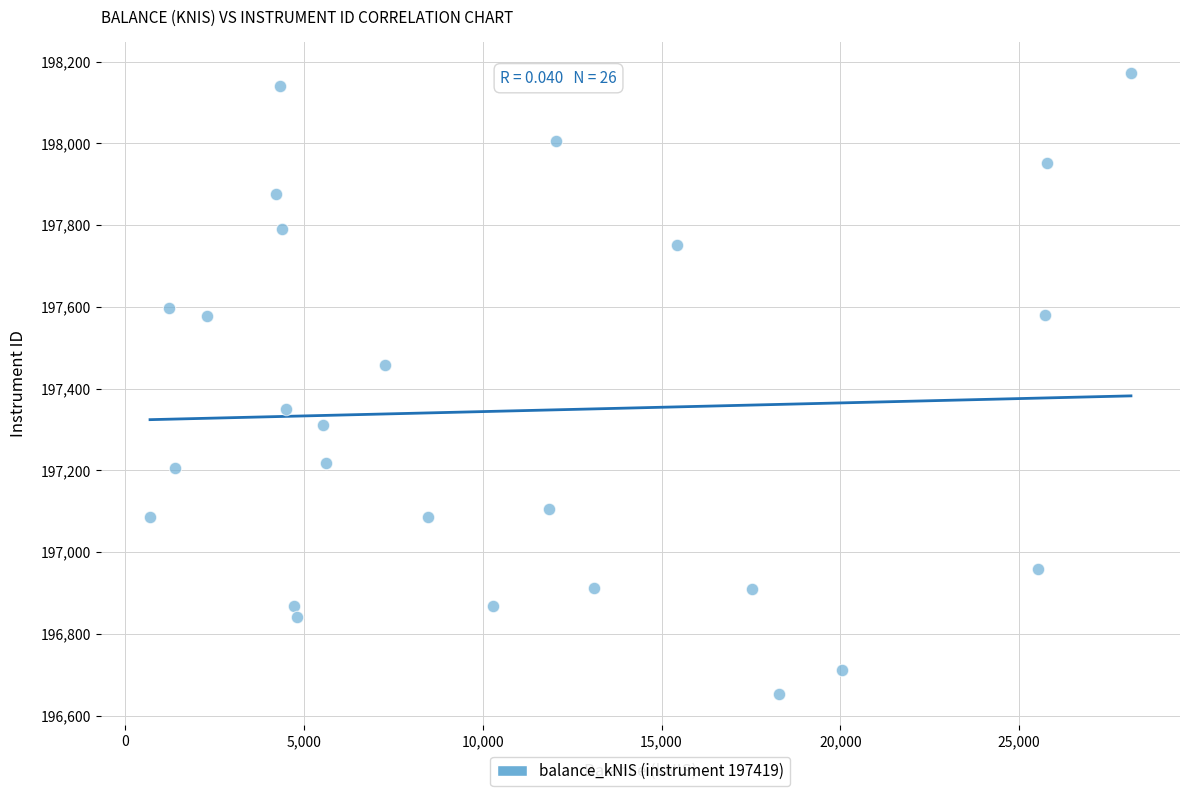

What is the range of Y values (max minus min)?

1518.9